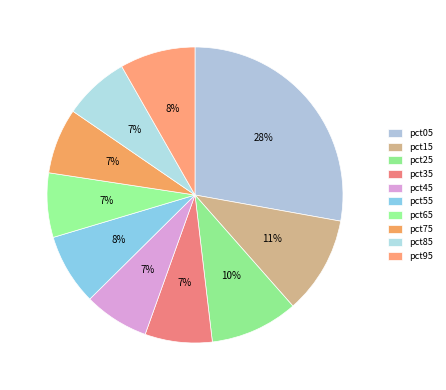

Is there a majority slice in this chart?

No